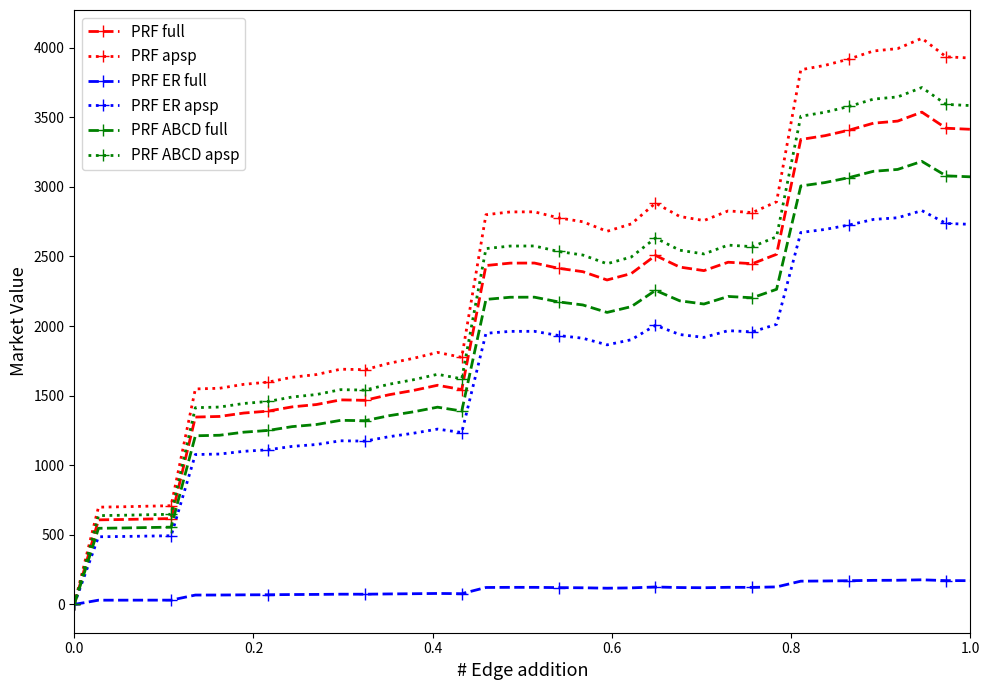

True or false: PRF ER full has more than 1 points higher than both neighbors.

True